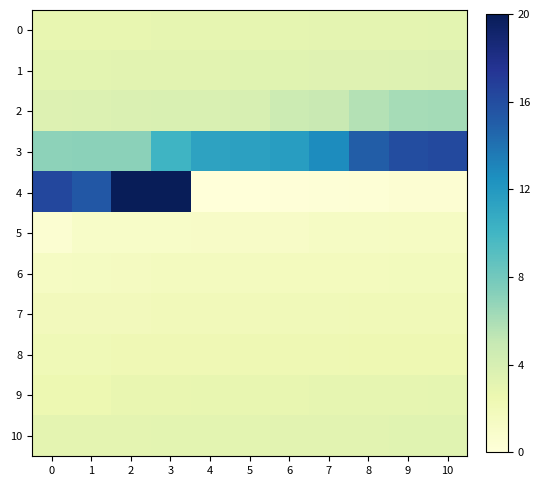

At which category is the sum across all series the highest?

3